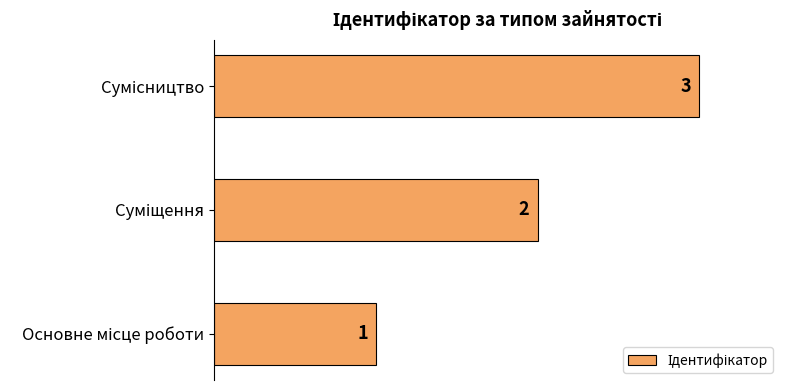

What is the maximum value shown in the chart?

3